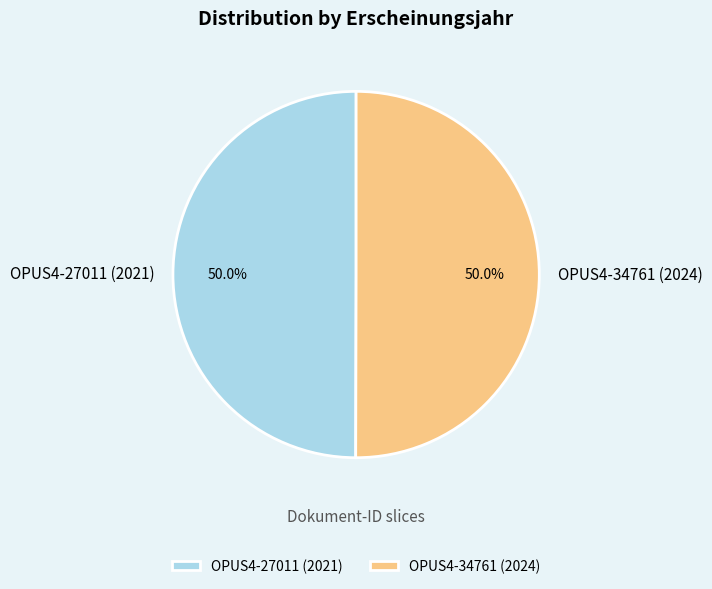

How much of the chart is everything except OPUS4-34761 (2024)?

50.0%